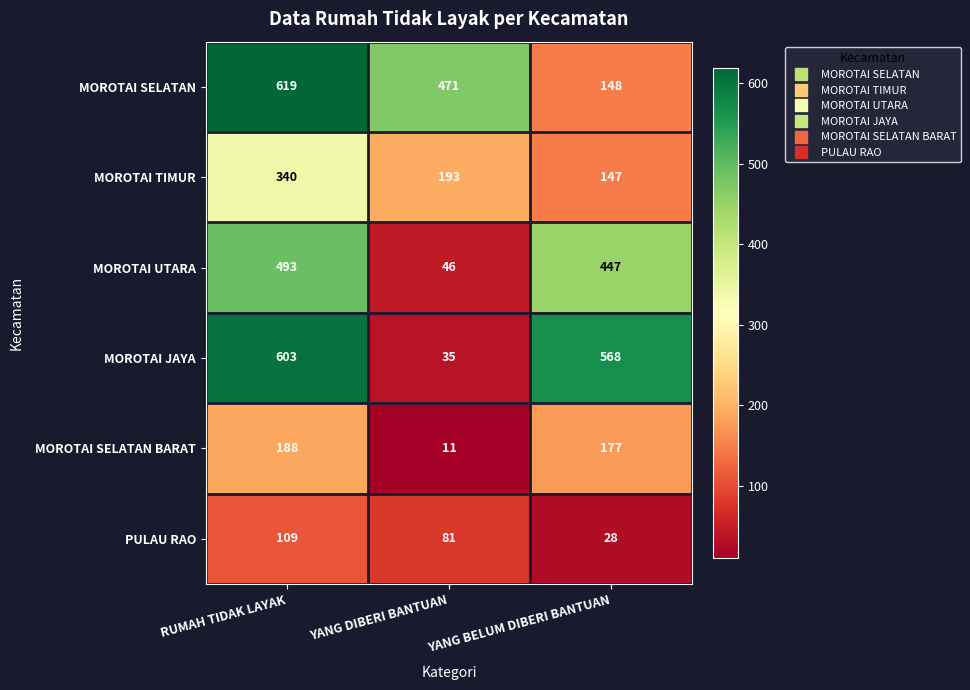

At which category does the chart reach its minimum across all series?

YANG DIBERI BANTUAN